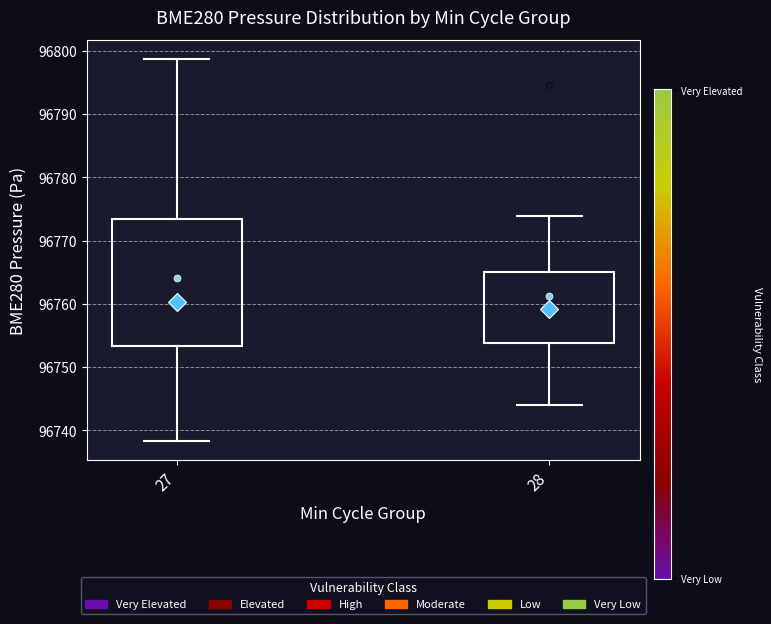

Comparing the boxes themselves (not the whiskers), which one is the tallest?

27